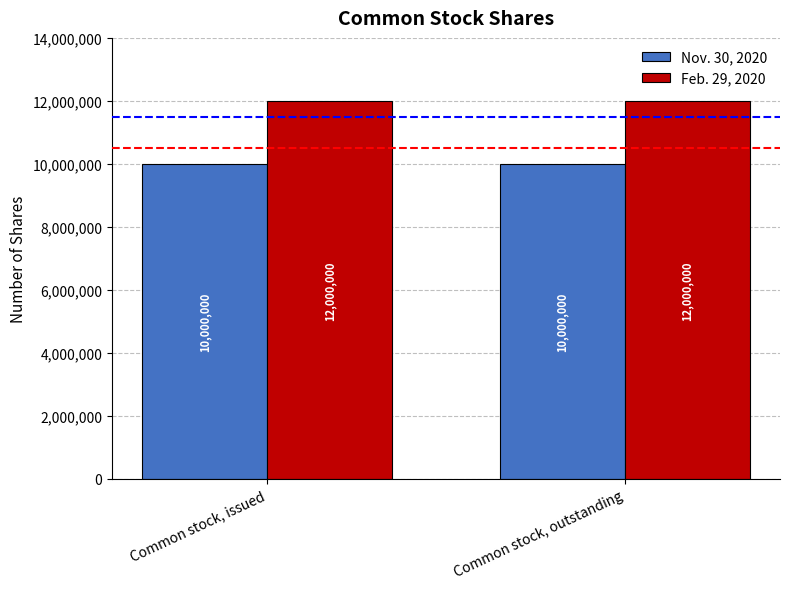

What are all the series names shown in the legend?

Nov. 30, 2020, Feb. 29, 2020